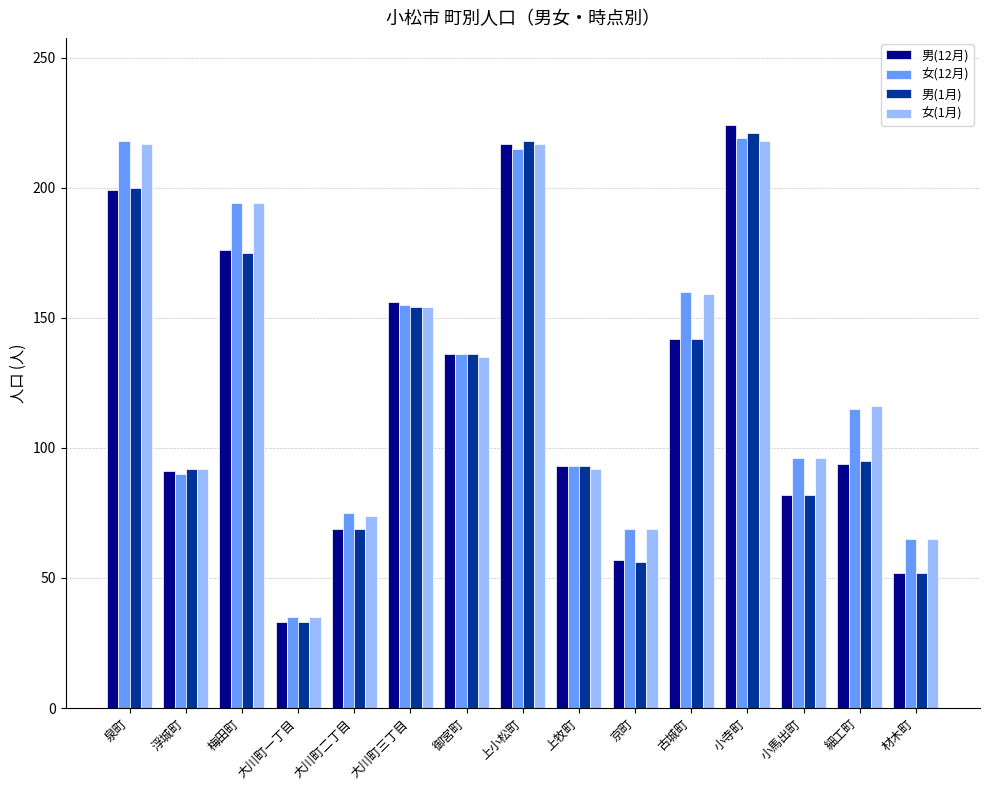

Read the 女(1月) value at 小寺町, to the nearest 10.

220